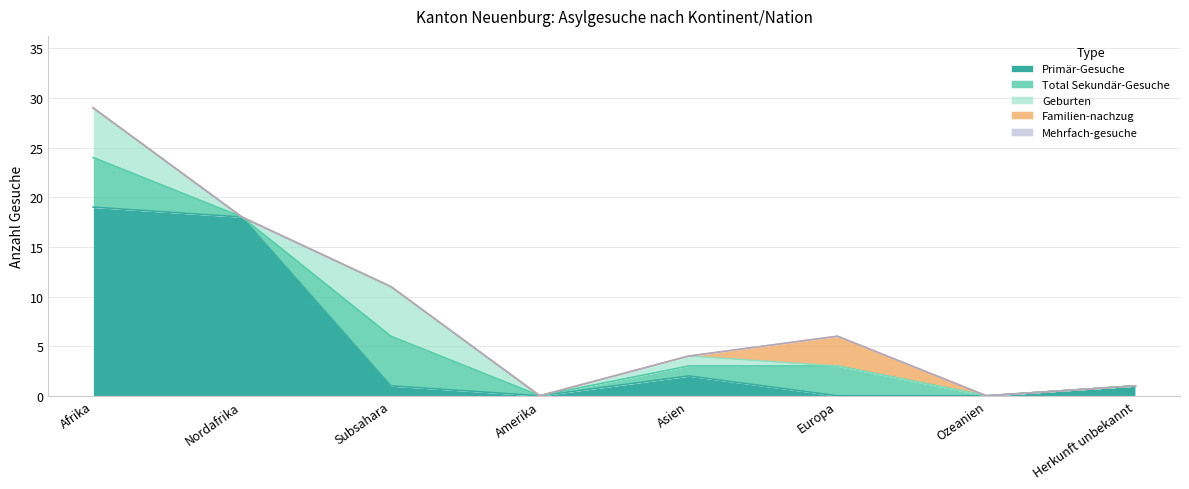

After their last crossing, which series has the higher values: Primär-Gesuche or Geburten?

Geburten